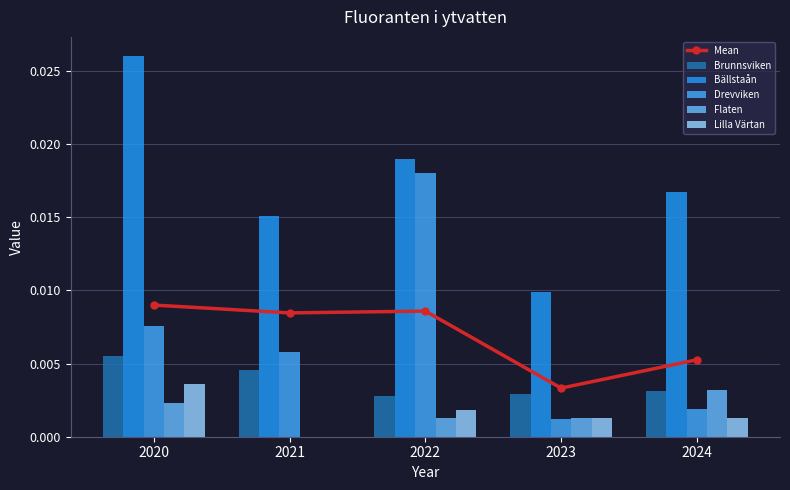

Which category has the highest value in the Bällstaån series?

2020